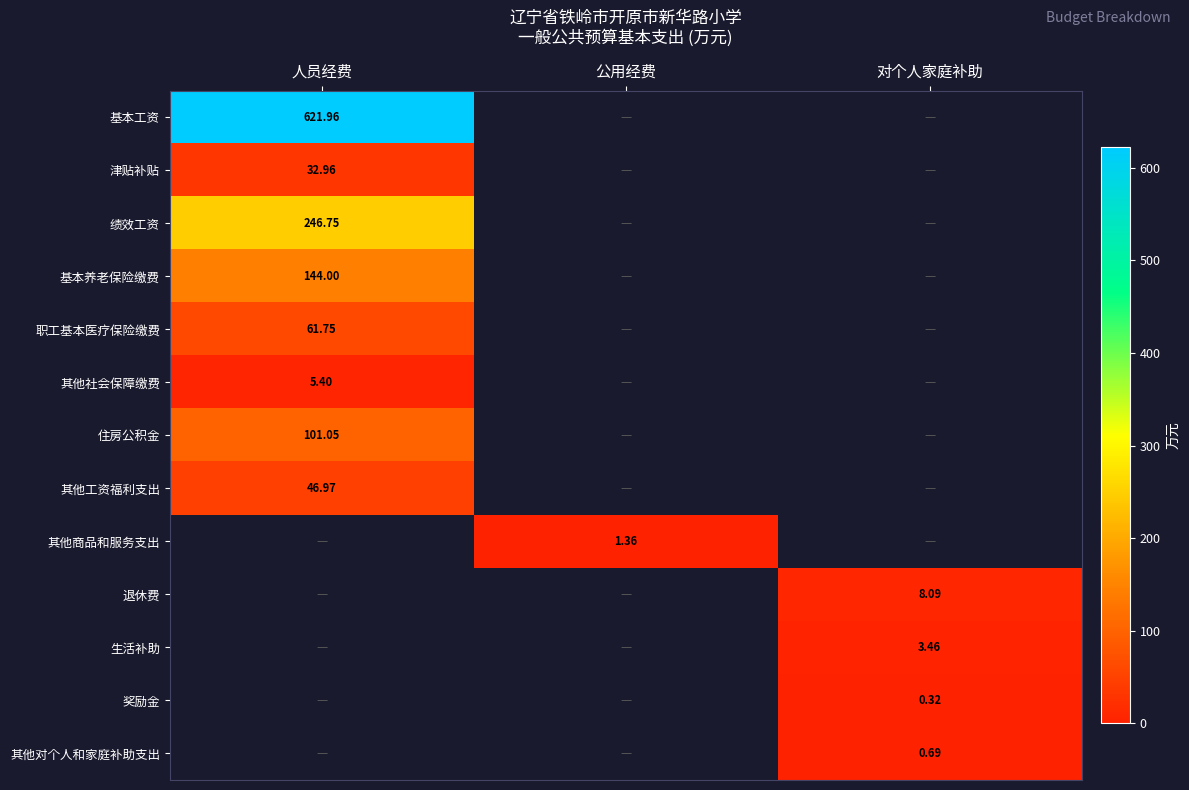

Where is 基本工资 nearest to the value 621?

人员经费